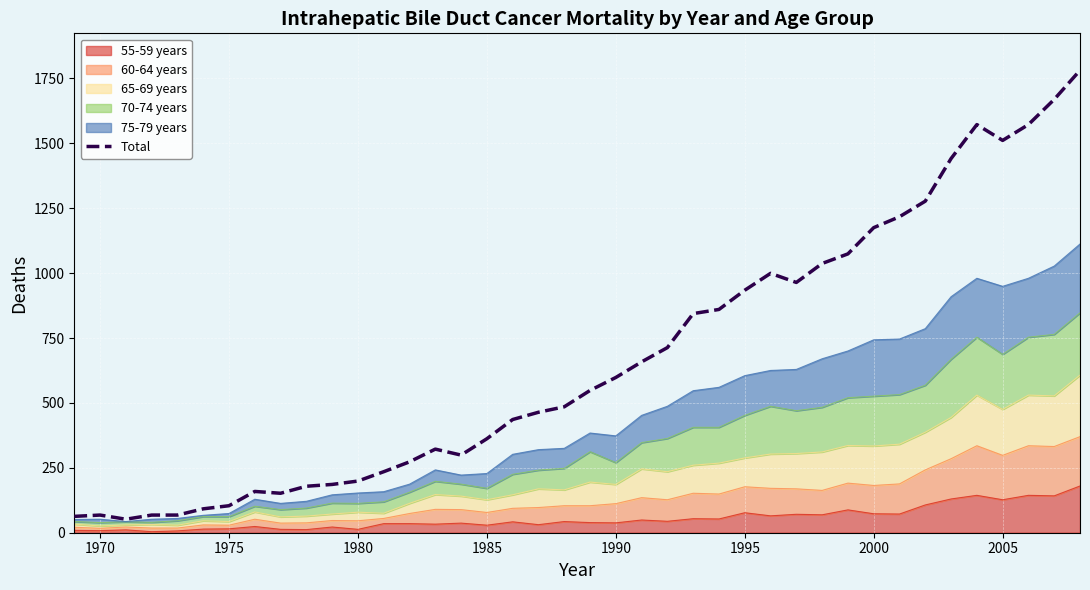

At which category does the data reach its first local peak?

1970